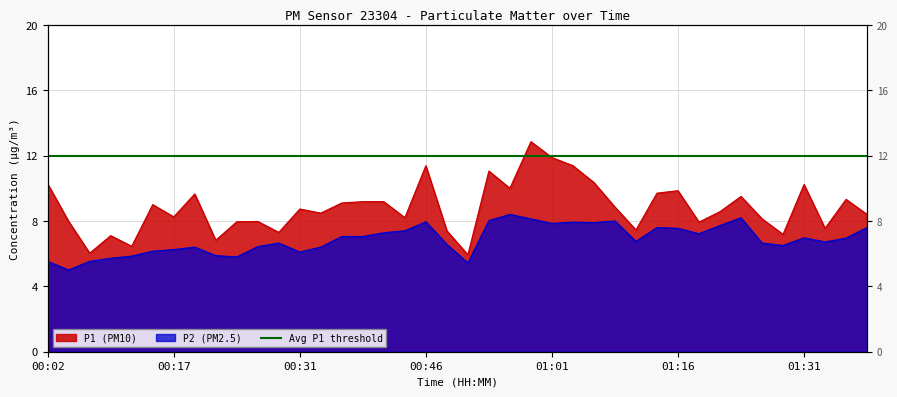

How many values in the P1 series exceed 8?

26